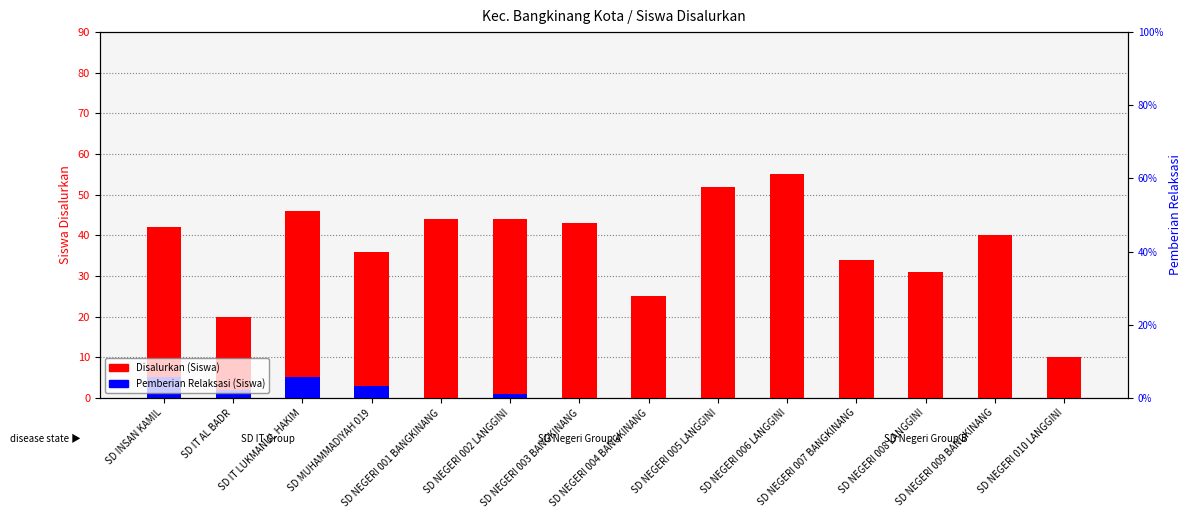

What is the greatest value displayed?

55